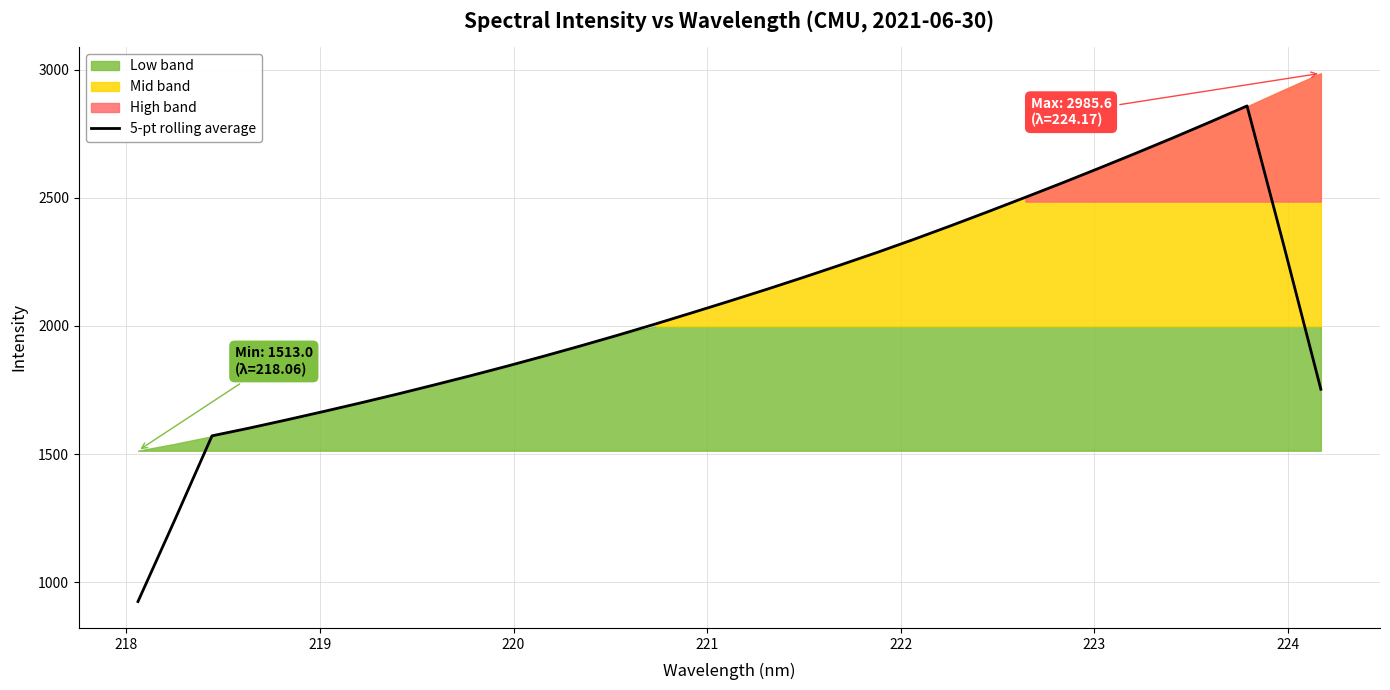

Reading left to right, what are all the values shown in this chart?

924.5	1244.6	1571.0	1601.1	1632.8	1665.5	1699.0	1733.6	1769.5	1806.0	1843.9	1883.1	1923.5	1965.0	2008.0	2052.2	2097.0	2142.7	2189.7	2238.0	2287.3	2338.7	2391.9	2446.3	2501.8	2558.0	2615.7	2674.3	2734.1	2795.5	2858.2	2311.5	1752.7